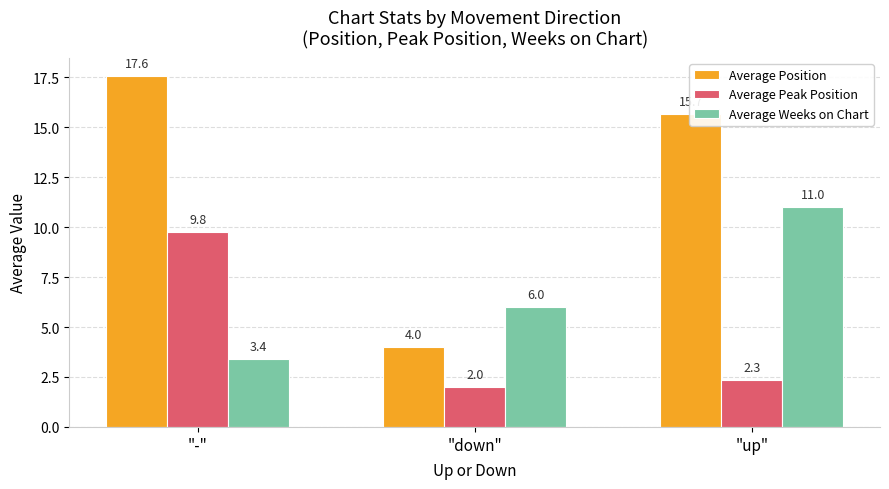

How many bars are there in total?

9